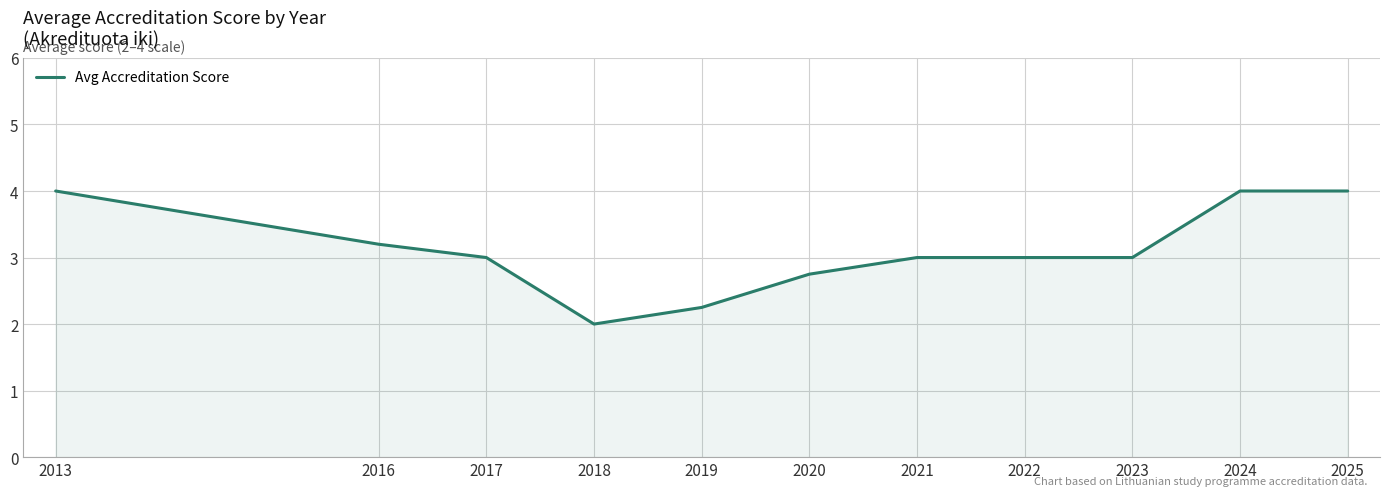

At which label does the data first exceed 3?

2013